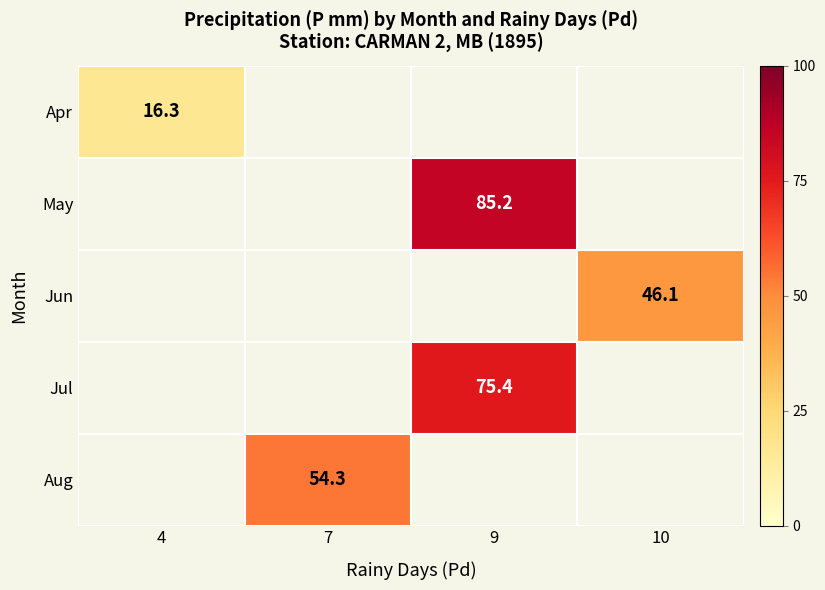

Count the number of categories in the chart.

4